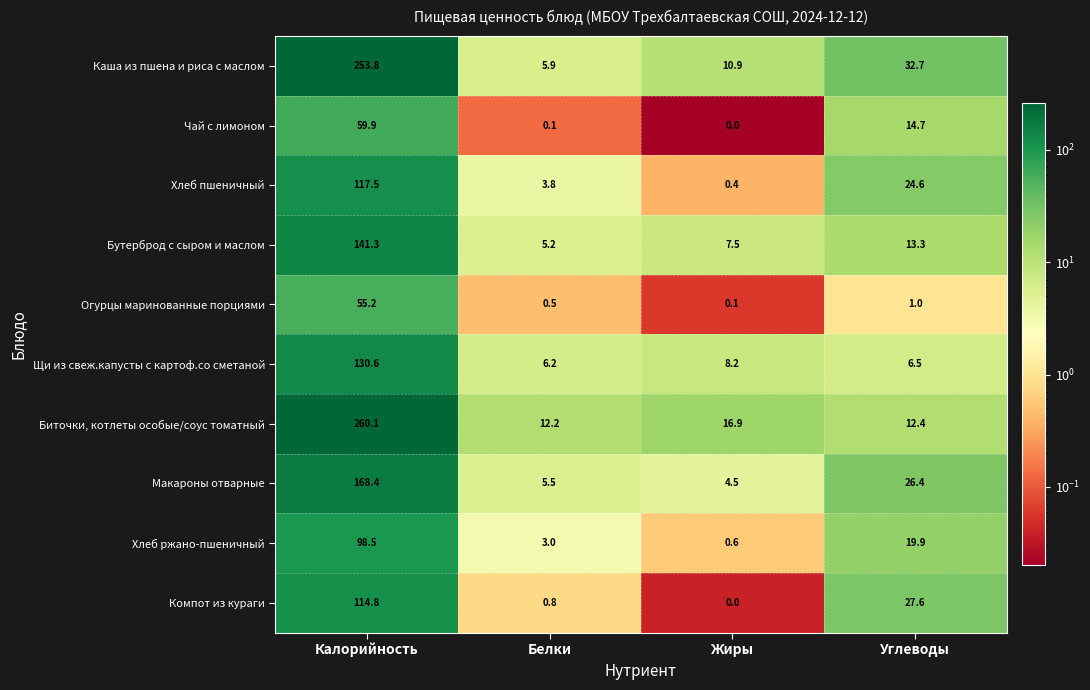

What is the difference between the maximum and minimum values in the Биточки, котлеты особые/соус томатный series?

247.9